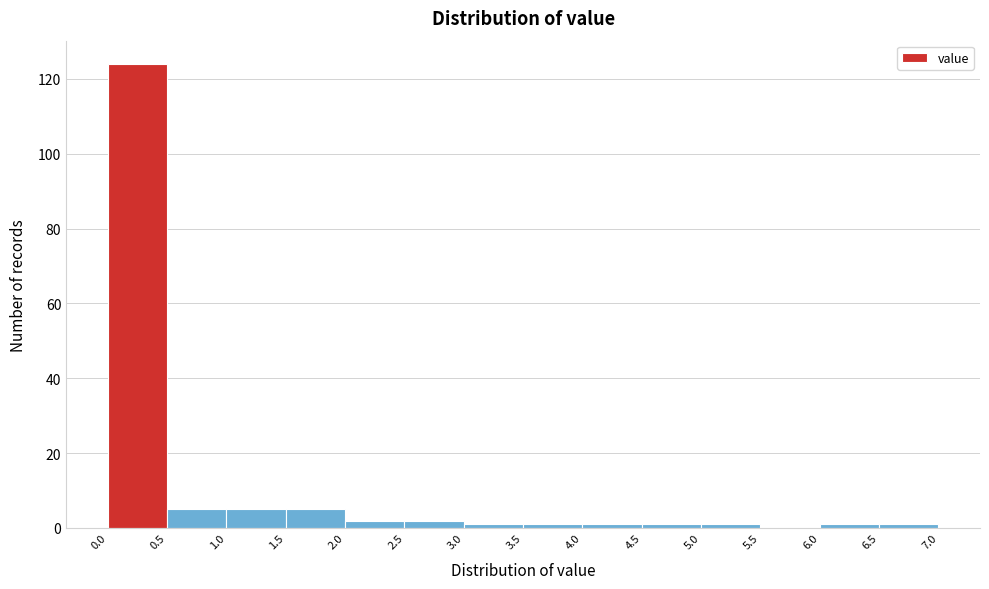

Over which range of the x-axis is the bar tallest?

0.0 to 0.5